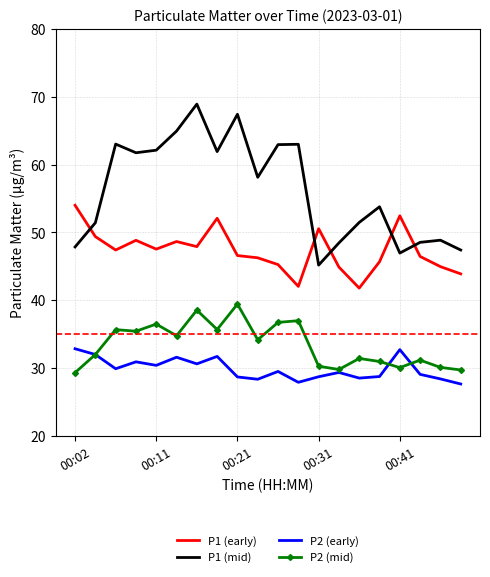

List the series in order of their peak value, highest first.

P1 (mid), P1 (early), P2 (mid), P2 (early)